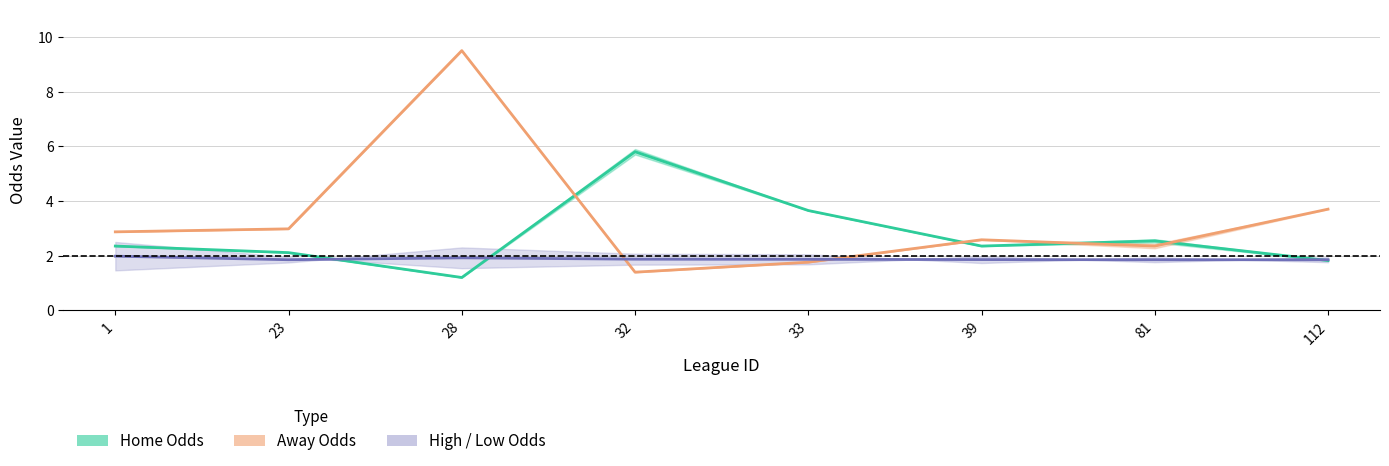

Where does the Away Odds (mean) series first go above 2?

1